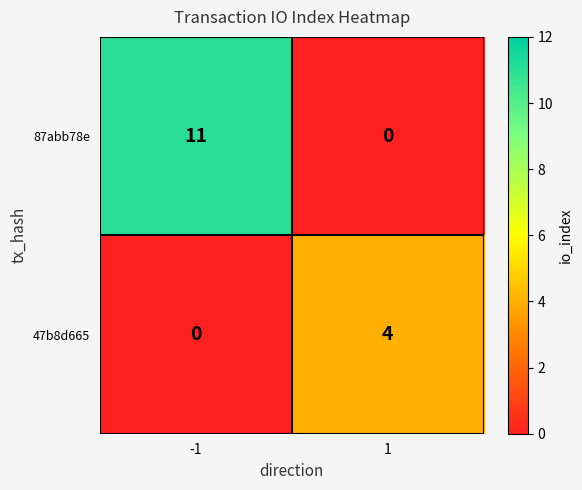

What is the sum of all 87abb78e values?

11